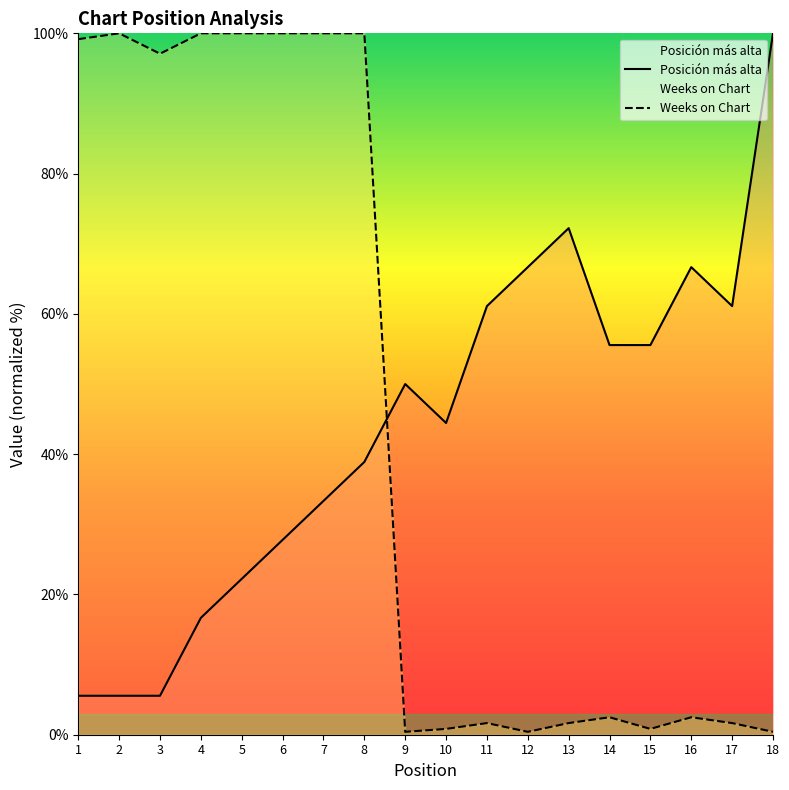

How many values in the Weeks on Chart series exceed 2?

10